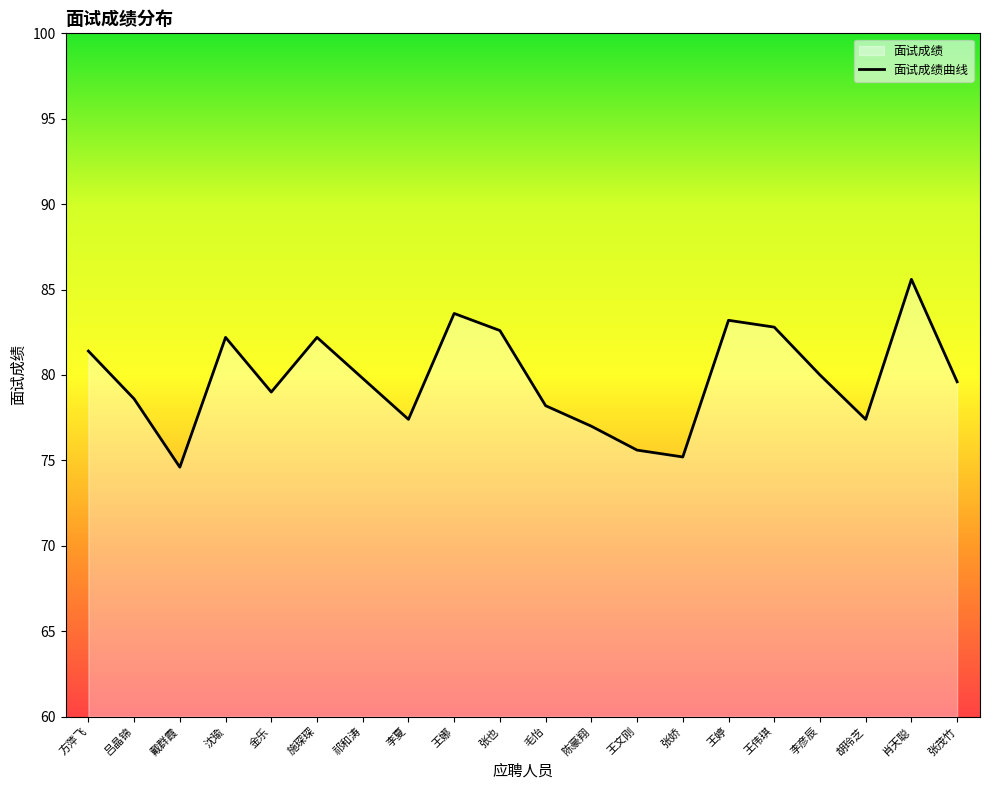

Is it true that the value at 张也 is 82.6?

True